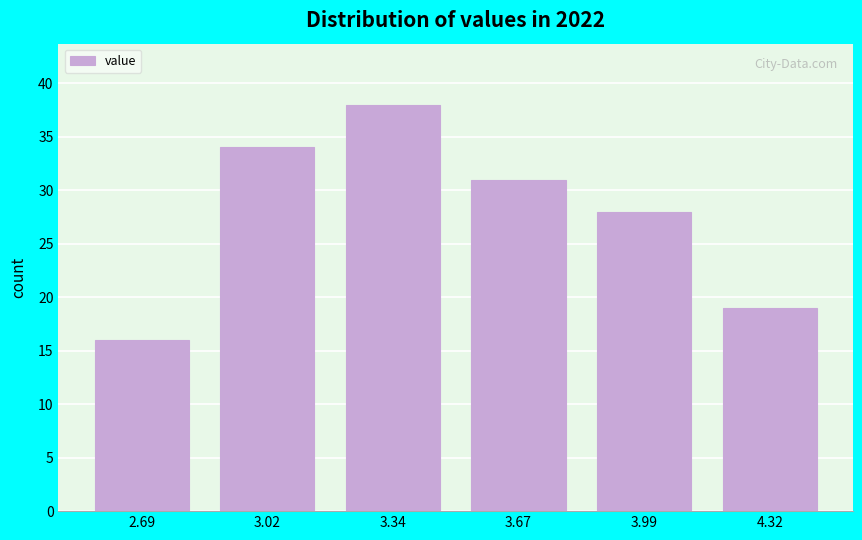

How tall is the bar that spans 3.505 to 3.830 on the x-axis? Neither the bar edges nor the heights are printed on the chart, so give them approximately, as read against the axes.

31